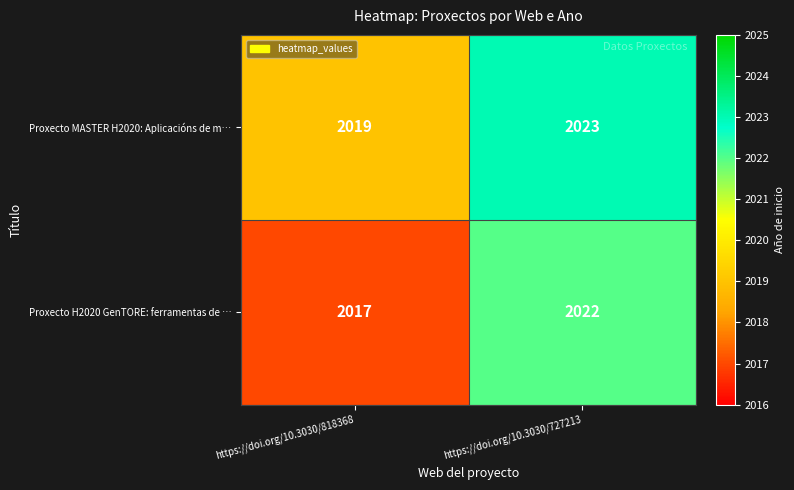

What is the sum of all Proxecto MASTER H2020: Aplicacións de m… values?

4042